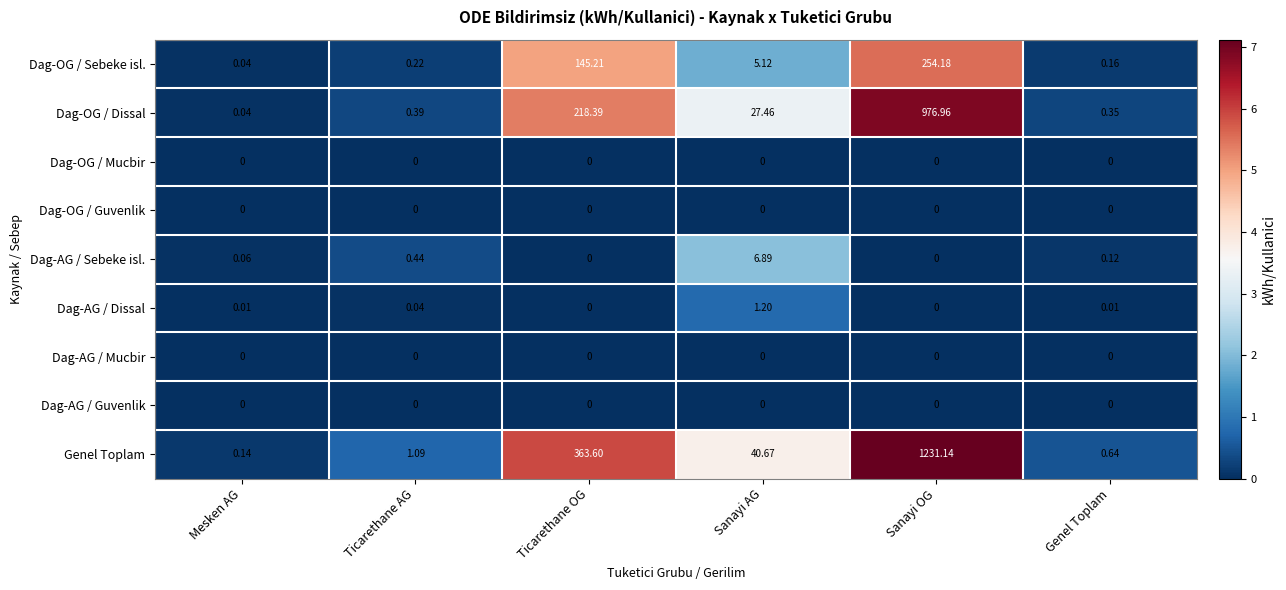

What is the maximum value shown in the chart?

1231.1